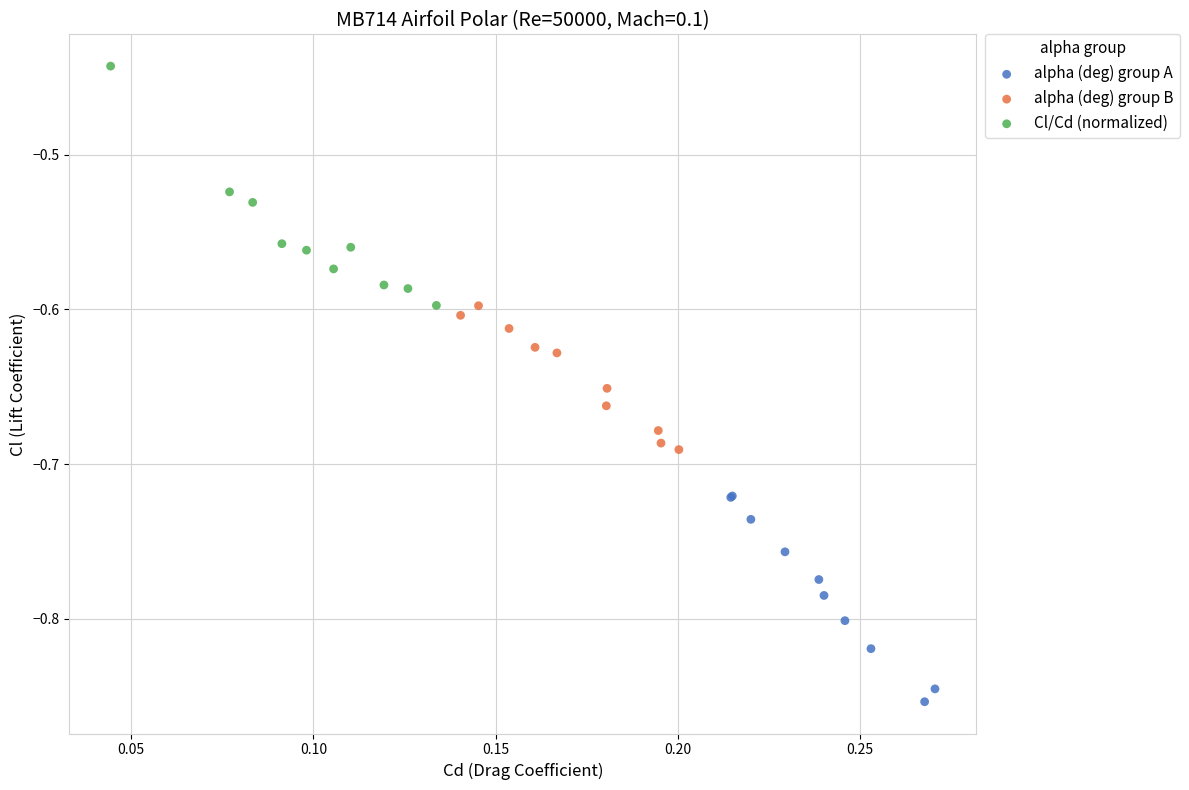

Which series contains the lowest Y value?

alpha (deg) group A